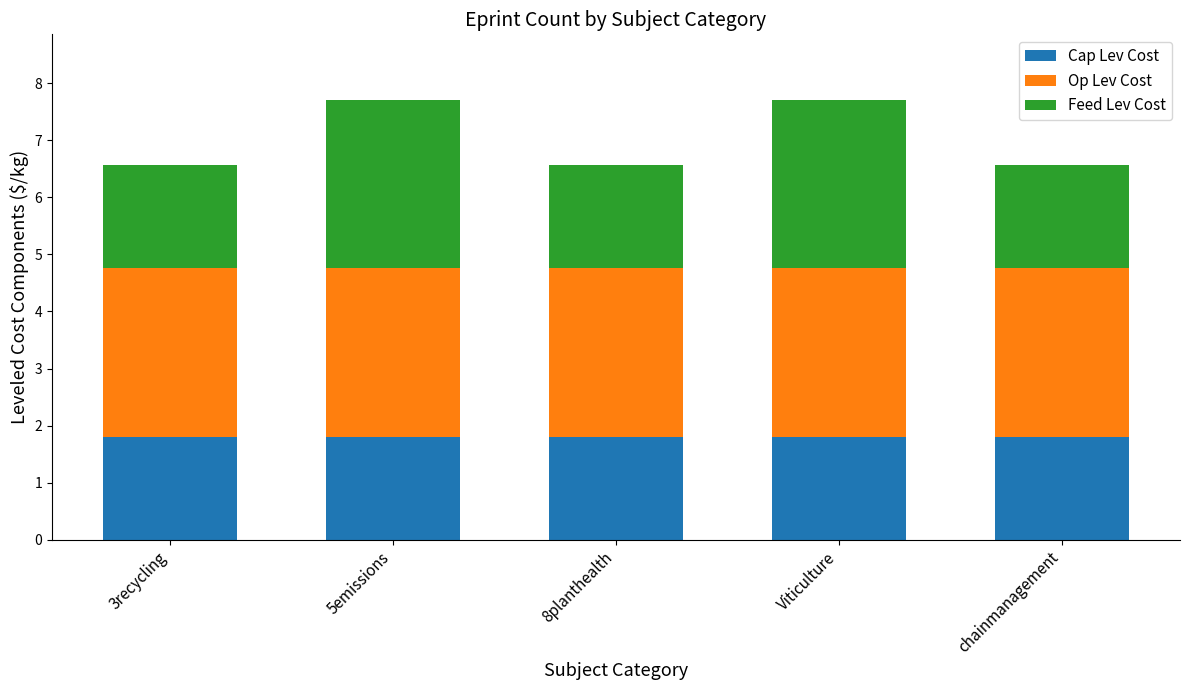

What are all the series names shown in the legend?

Cap Lev Cost, Op Lev Cost, Feed Lev Cost